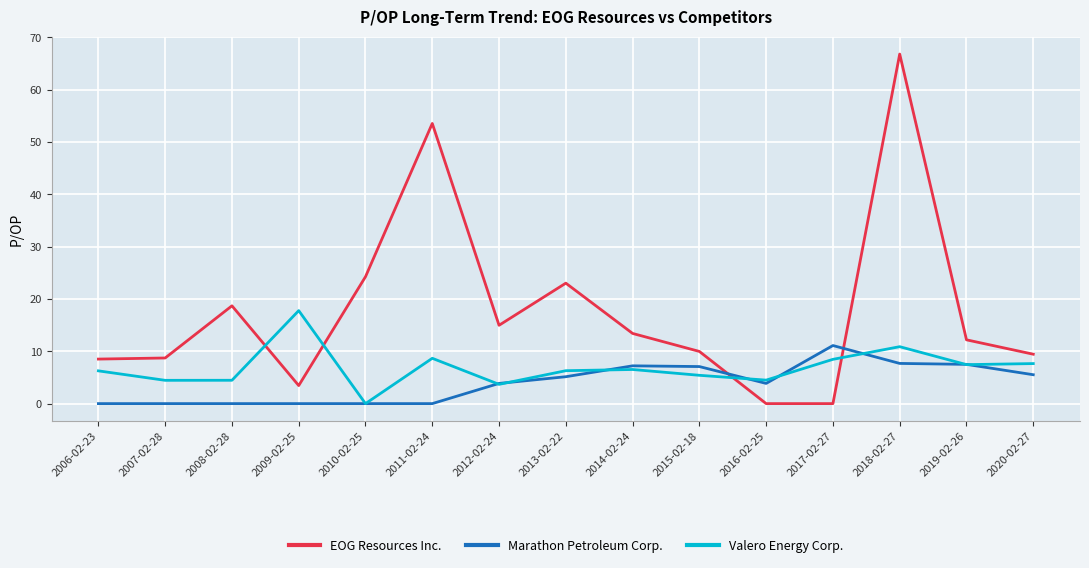

Between 2010-02-25 and 2020-02-27, which series saw the biggest shift?

EOG Resources Inc.